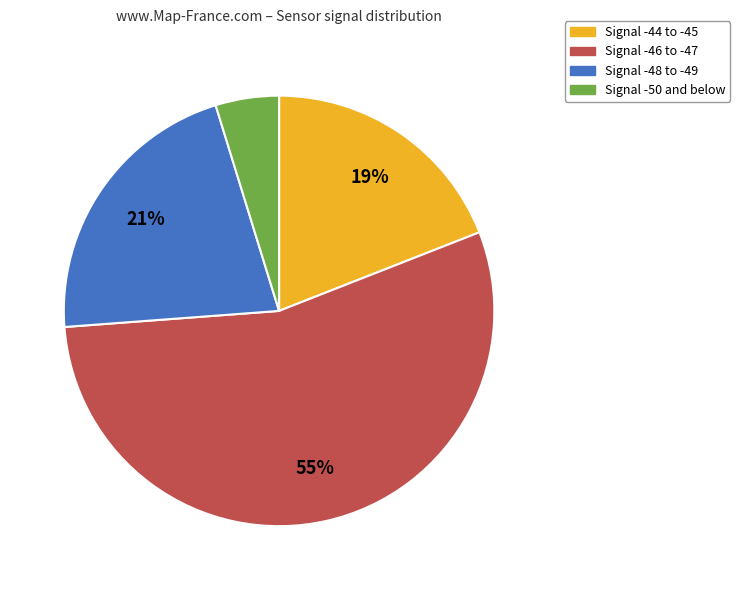

Is there any slice that represents more than half of the pie?

Yes